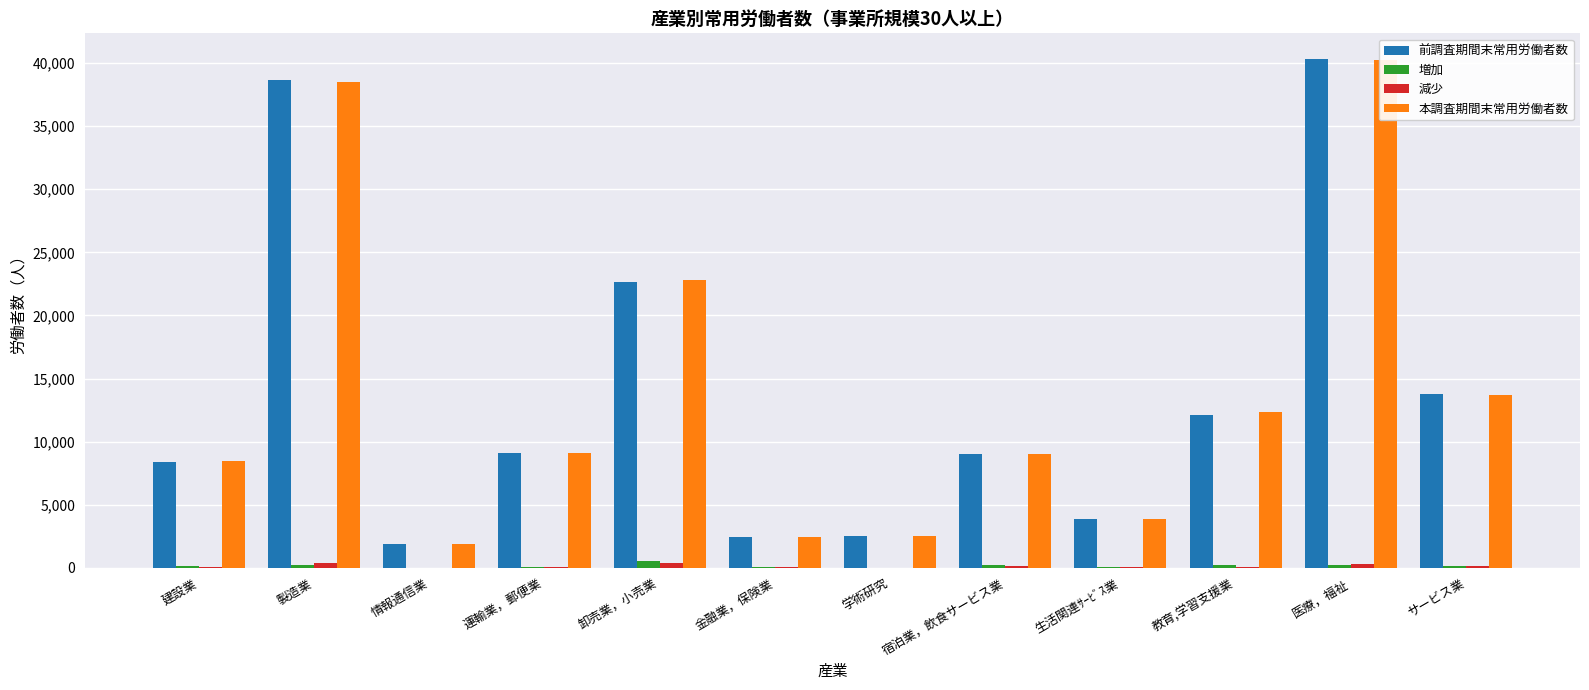

Reading left to right, list all the values displayed in this chart.

前調査期間末常用労働者数: 建設業=8352	製造業=38663	情報通信業=1919	運輸業，郵便業=9100	卸売業，小売業=22645	金融業，保険業=2405	学術研究=2516	宿泊業，飲食サービス業=8983	生活関連ｻｰﾋﾞｽ業=3873	教育,学習支援業=12115	医療，福祉=40346	サービス業=13753
増加: 建設業=135	製造業=188	情報通信業=0	運輸業，郵便業=63	卸売業，小売業=558	金融業，保険業=20	学術研究=0	宿泊業，飲食サービス業=189	生活関連ｻｰﾋﾞｽ業=42	教育,学習支援業=246	医療，福祉=244	サービス業=125
減少: 建設業=33	製造業=377	情報通信業=2	運輸業，郵便業=45	卸売業，小売業=391	金融業，保険業=20	学術研究=8	宿泊業，飲食サービス業=126	生活関連ｻｰﾋﾞｽ業=29	教育,学習支援業=17	医療，福祉=318	サービス業=158
本調査期間末常用労働者数: 建設業=8454	製造業=38474	情報通信業=1917	運輸業，郵便業=9118	卸売業，小売業=22812	金融業，保険業=2405	学術研究=2508	宿泊業，飲食サービス業=9046	生活関連ｻｰﾋﾞｽ業=3886	教育,学習支援業=12344	医療，福祉=40272	サービス業=13720